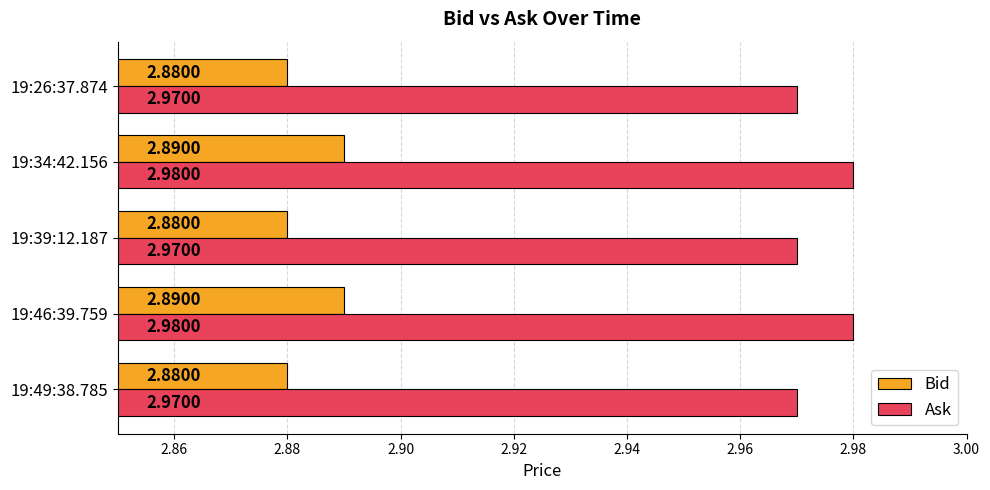

Which series has the largest total across all categories?

Ask